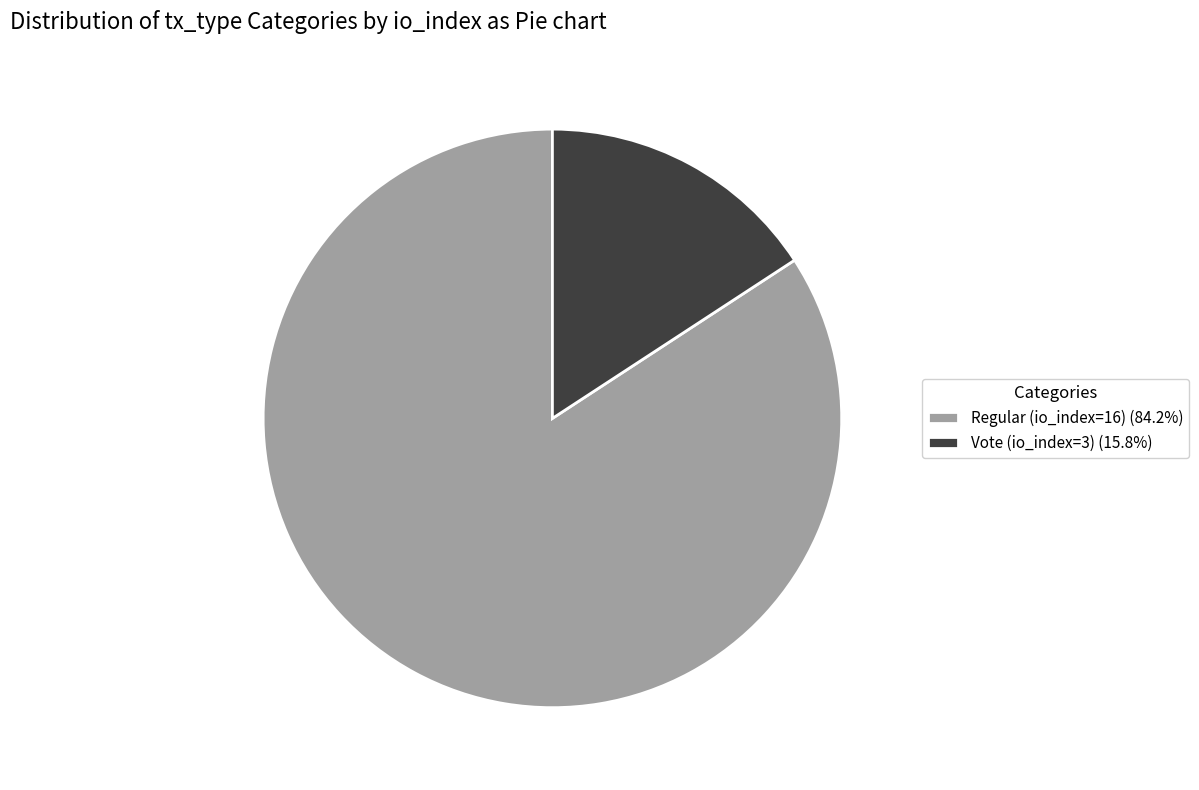

Which slice is the smallest?

Vote (io_index=3)